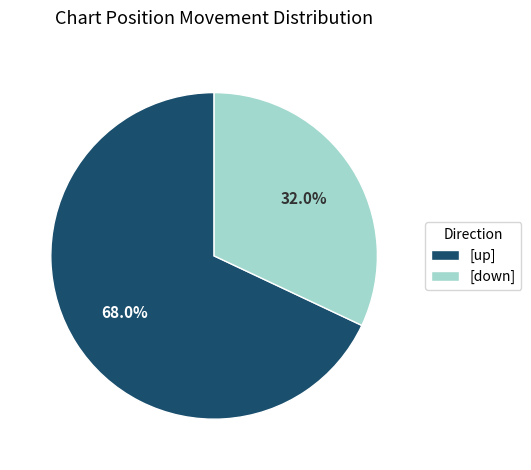

Is there any slice that represents more than half of the pie?

Yes